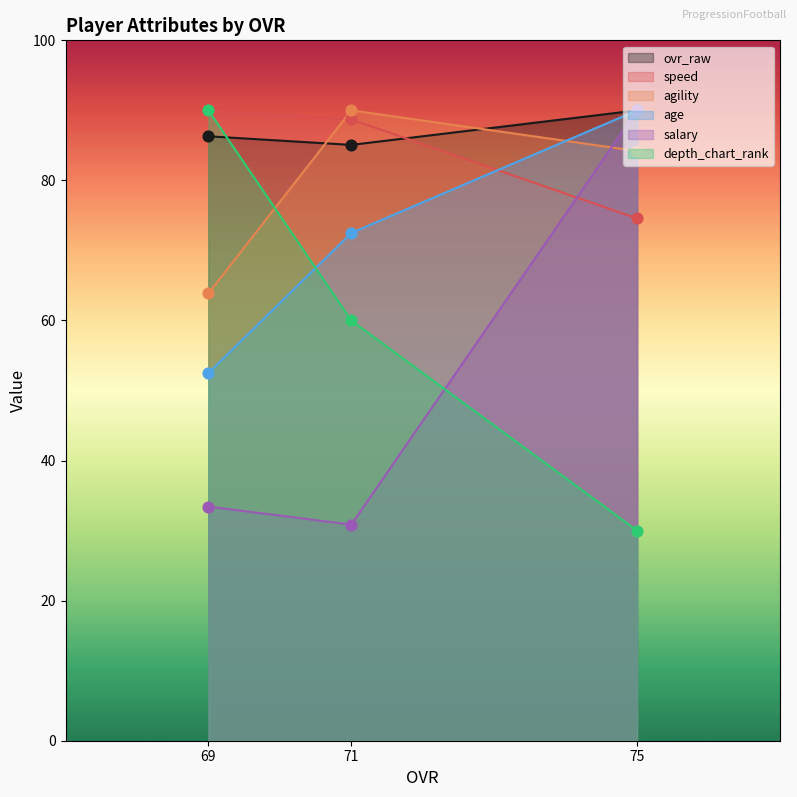

Which series has the largest total across all categories?

ovr_raw